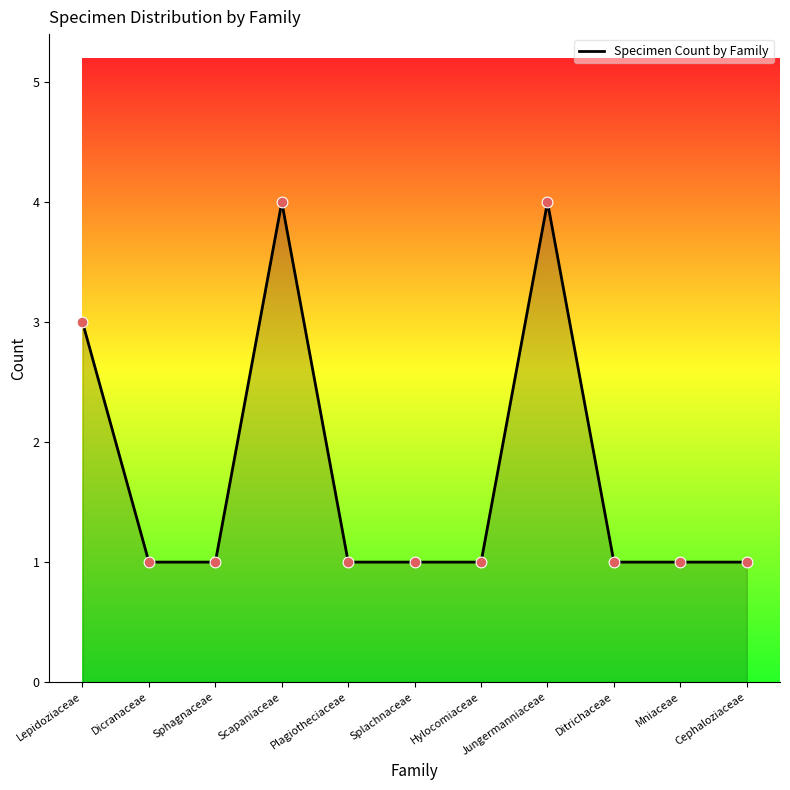

Approximately how many times larger is the value at Dicranaceae compared to Ditrichaceae?

1.0